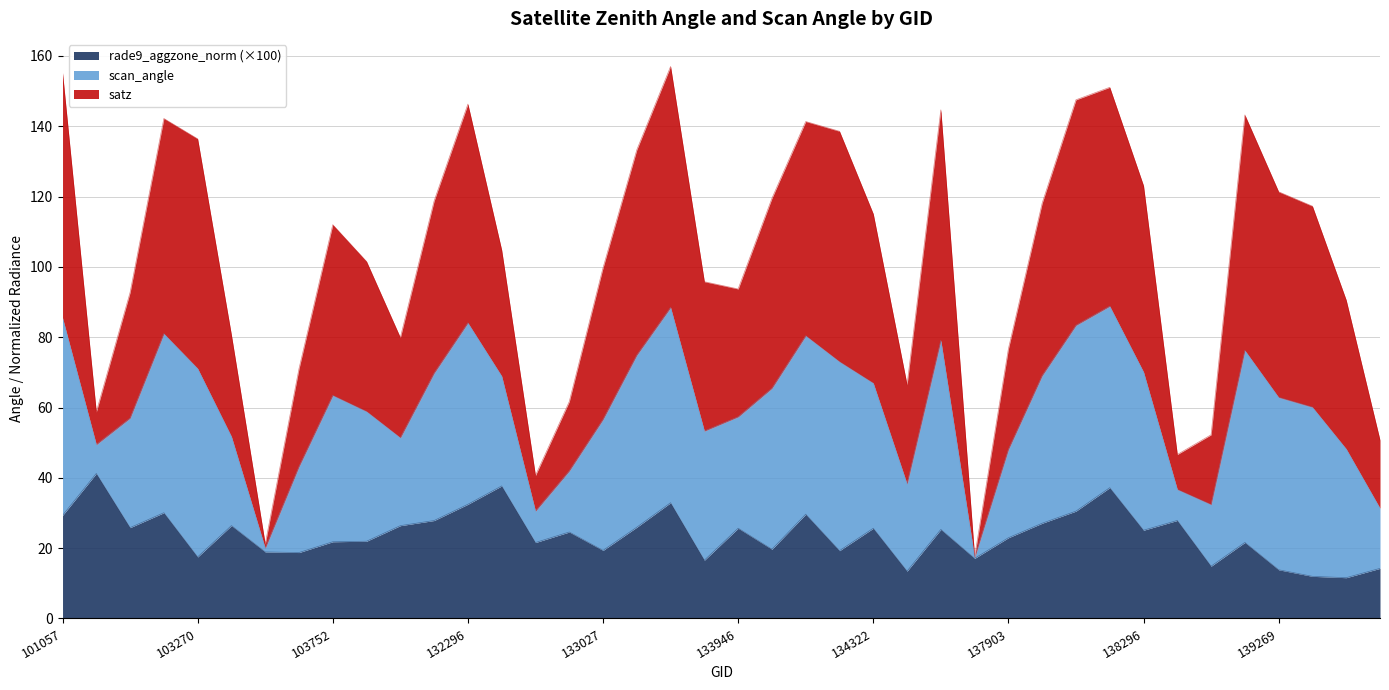

What is the lowest value of the rade9_aggzone_norm (×100) series?

11.6